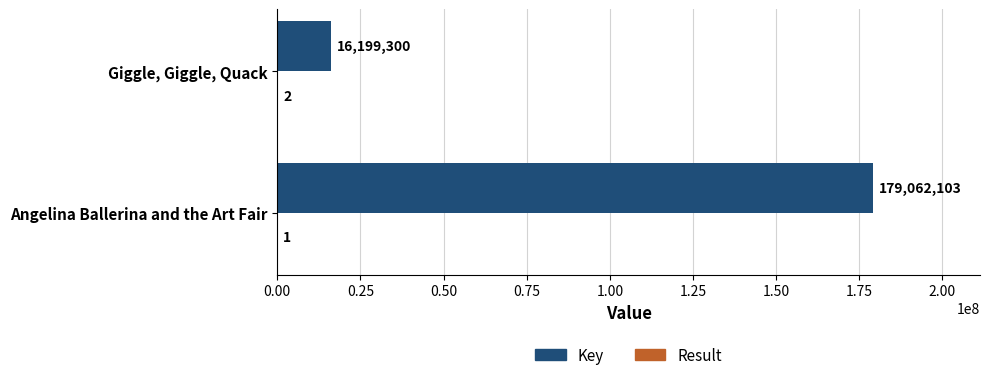

The value of Key at Angelina Ballerina and the Art Fair is 266441734. True or false?

False